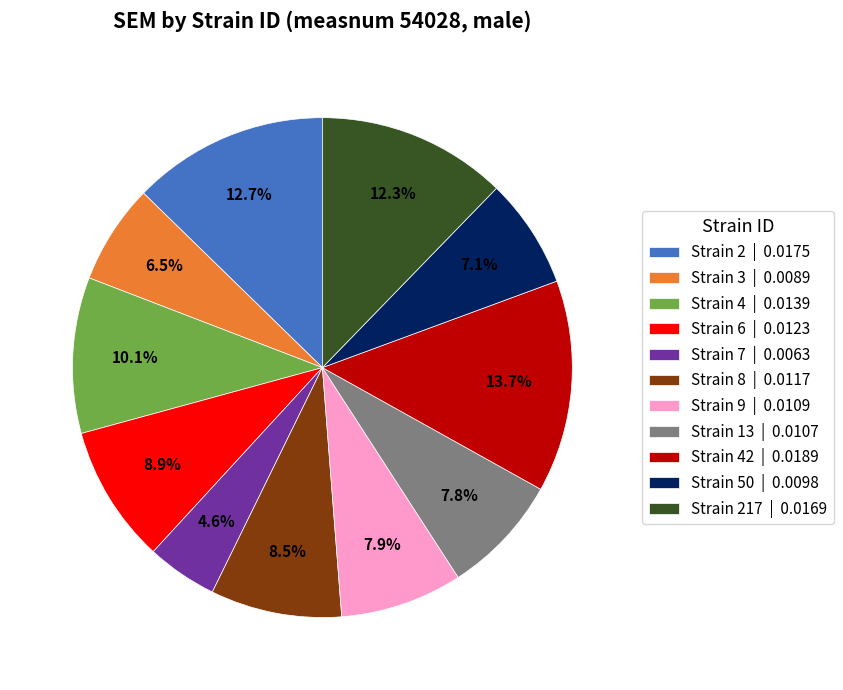

Combined, what portion of the pie is Strain 217 | 0.0169 and Strain 8 | 0.0117?

20.8%